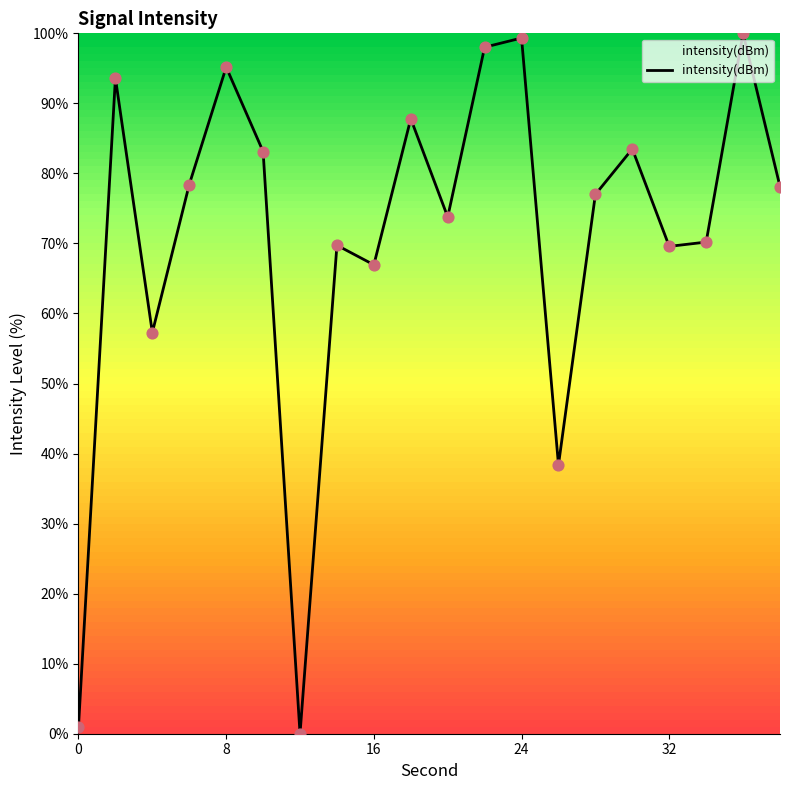

What is the maximum value shown in the chart?

100.0